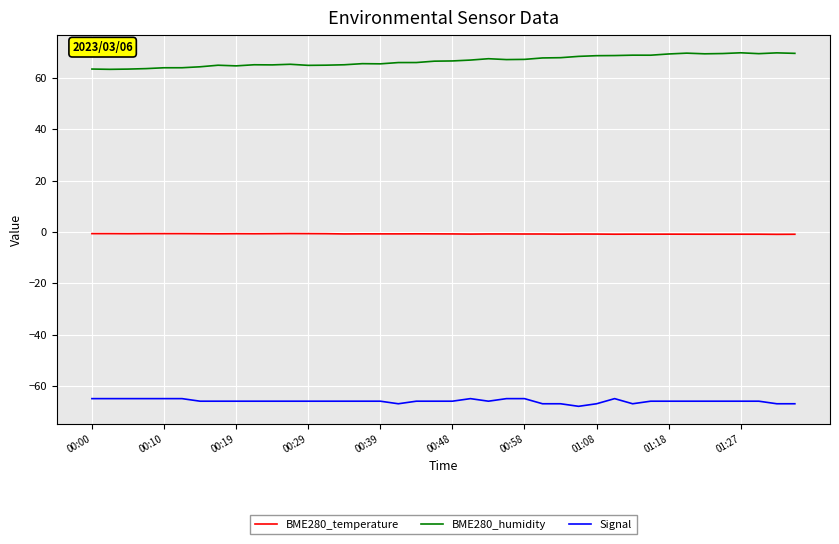

Which series has the largest total across all categories?

BME280_humidity